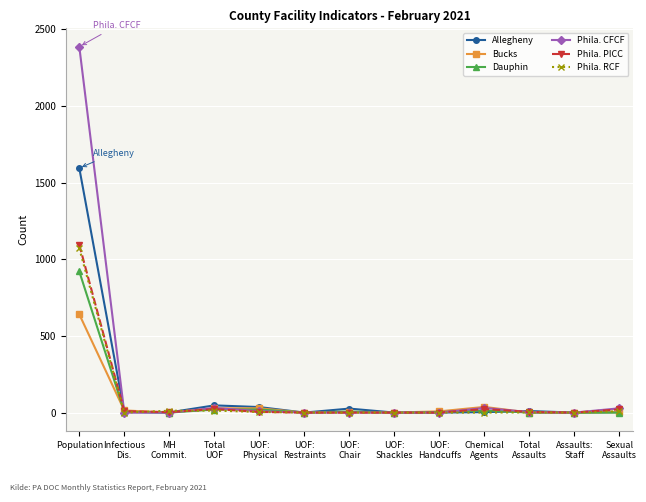

Is it true that Dauphin equals 20 at Total
UOF?

True